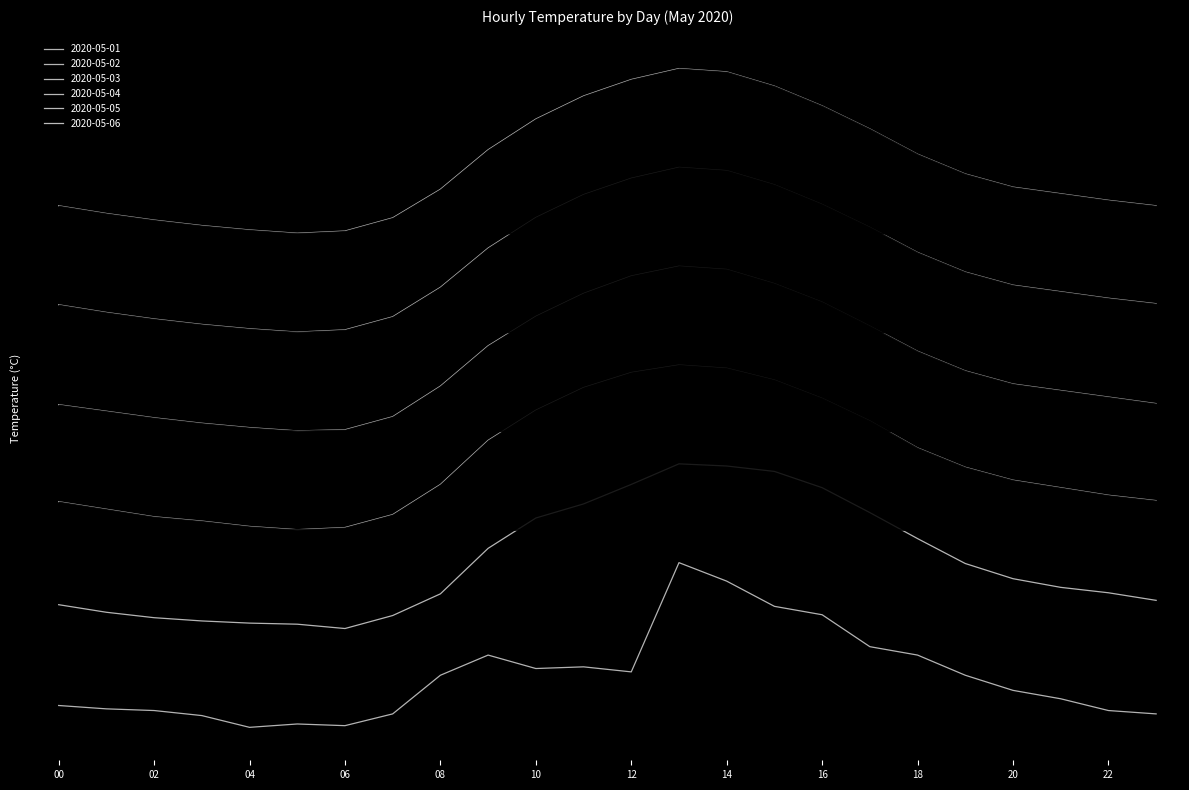

List the series in order of their overall mean, highest first.

2020-05-06, 2020-05-05, 2020-05-04, 2020-05-03, 2020-05-02, 2020-05-01